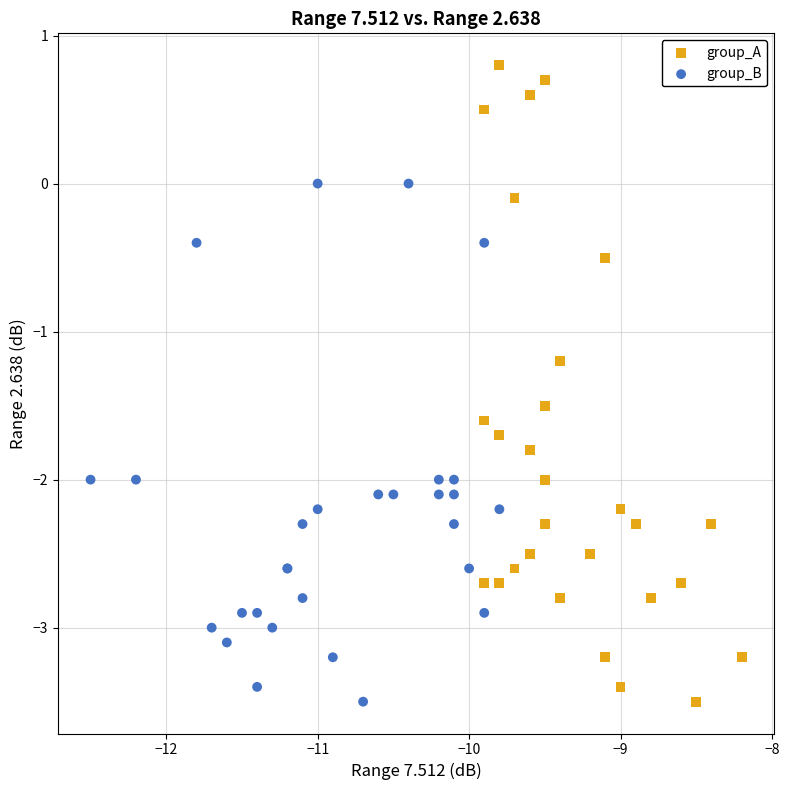

Which series contains the highest Y value?

group_A